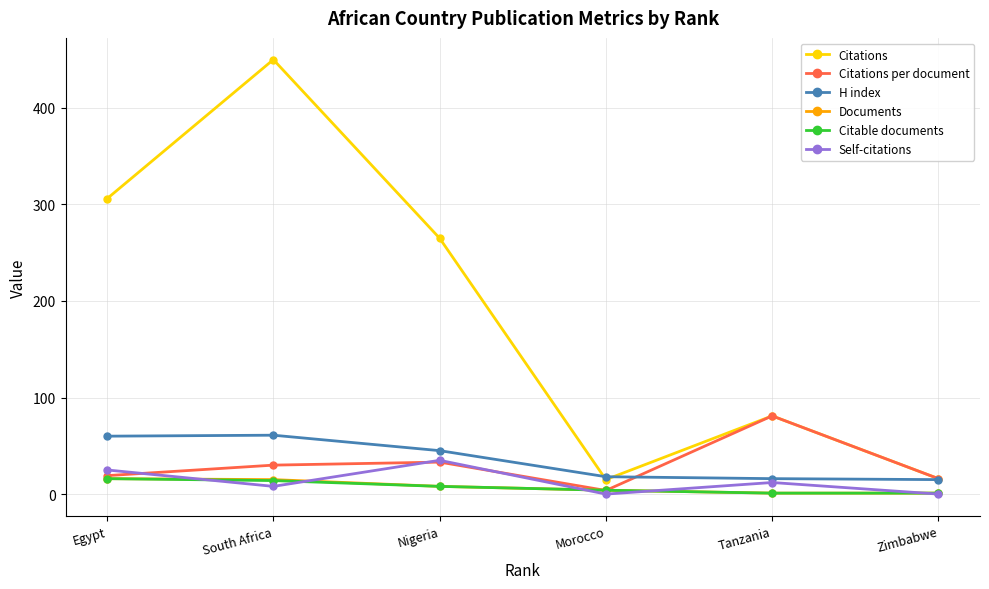

How many lines are shown in the chart?

6